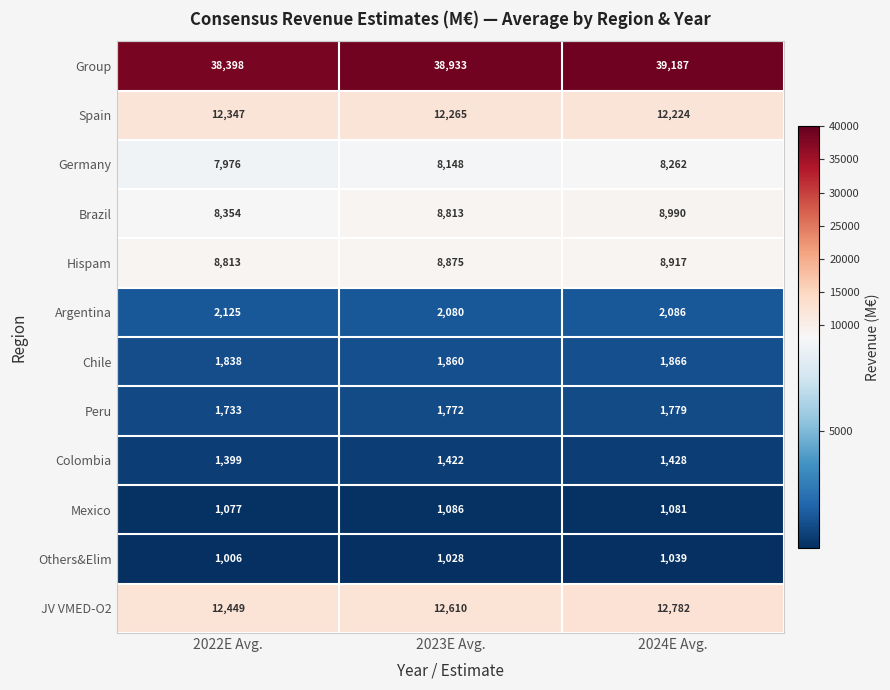

At which label is Others&Elim closest to 1022?

2023E Avg.